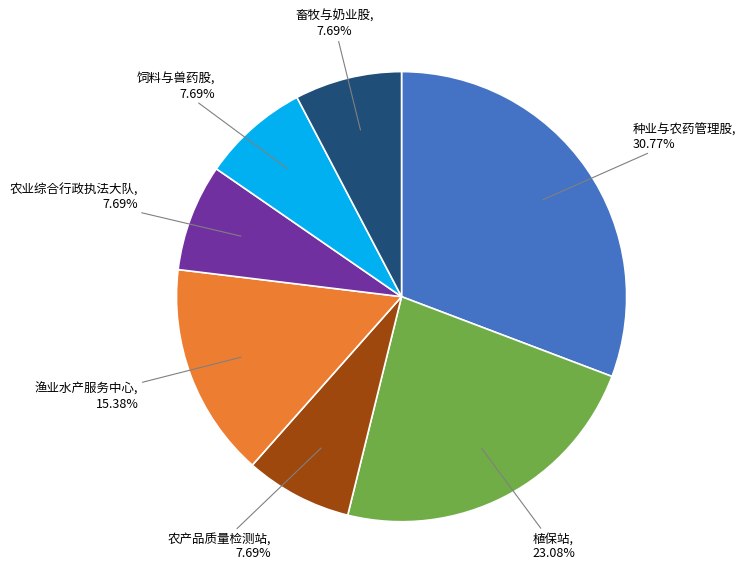

Is there any slice that represents more than half of the pie?

No